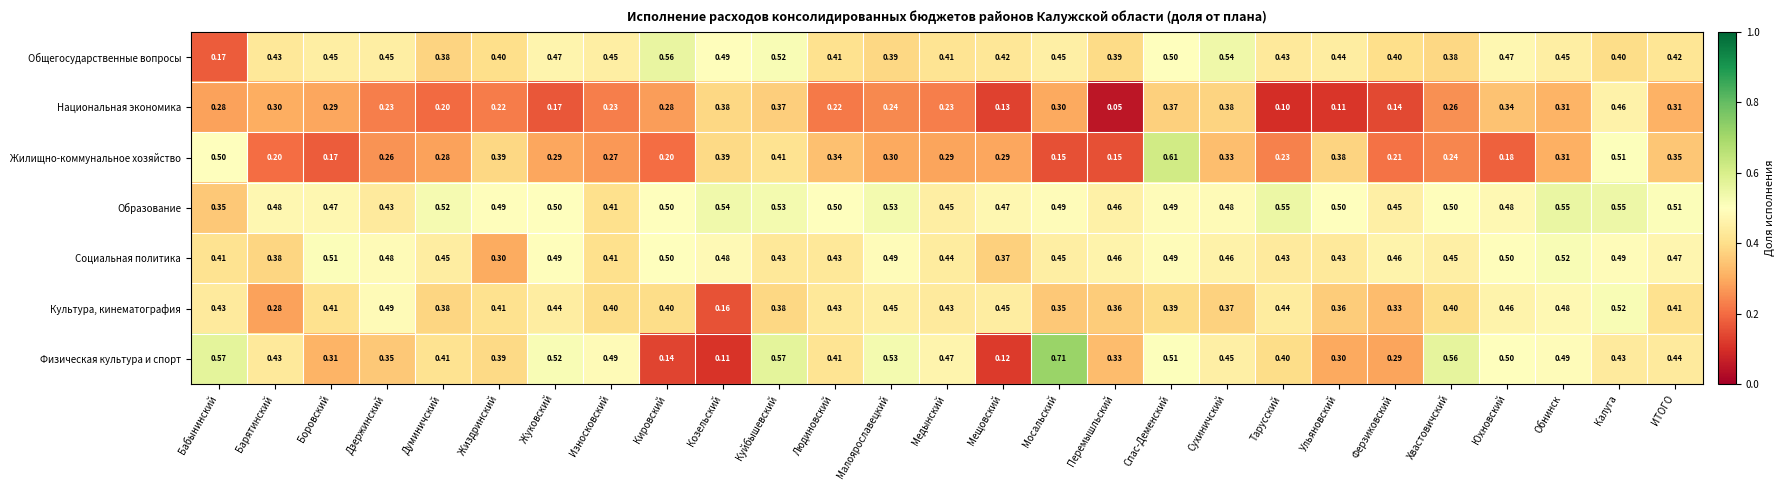

Which series changed the most between Бабынинский and Калуга?

Общегосударственные вопросы